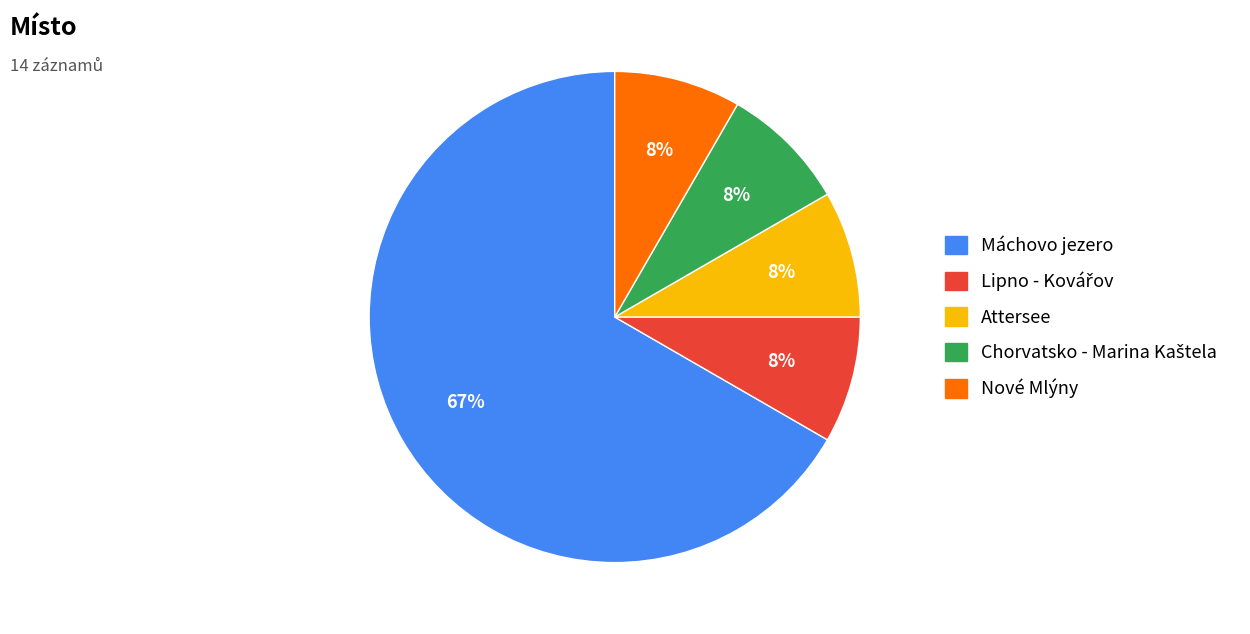

Approximately how many times larger is the value at Attersee compared to Nové Mlýny?

1.0